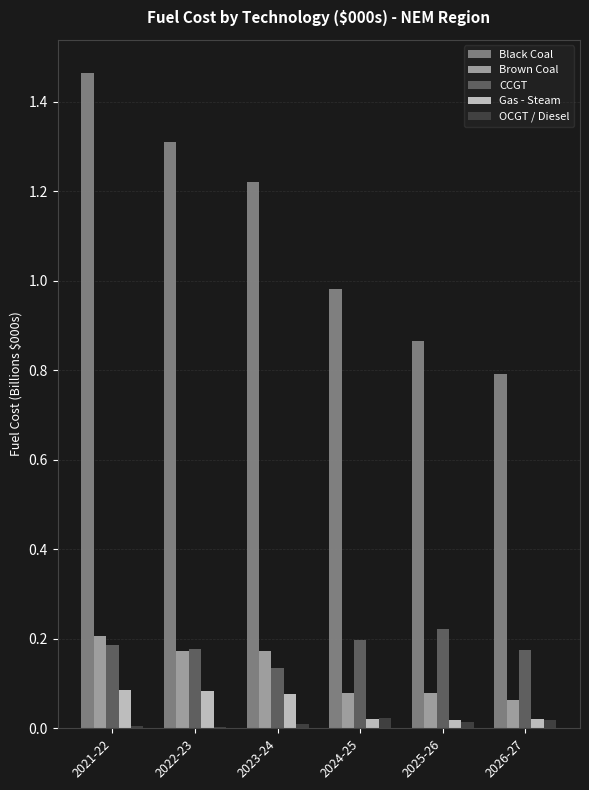

What is the sum of all CCGT values?

1.1